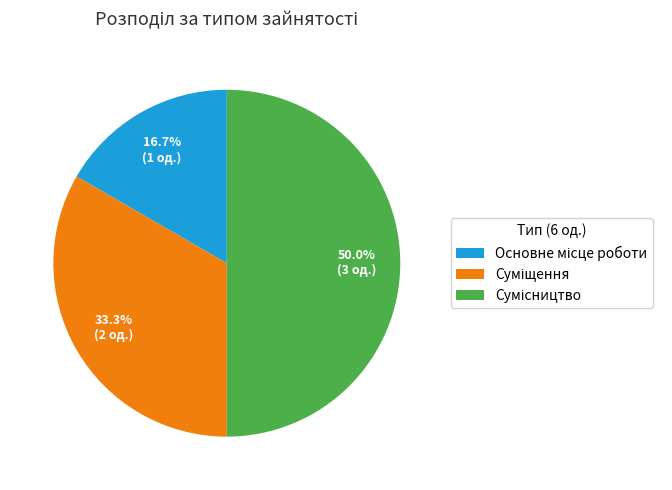

What percentage is the Основне місце роботи slice, to the nearest percent?

17%